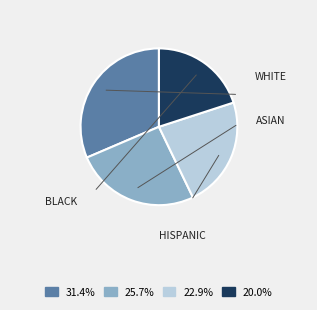

Is there a majority slice in this chart?

No